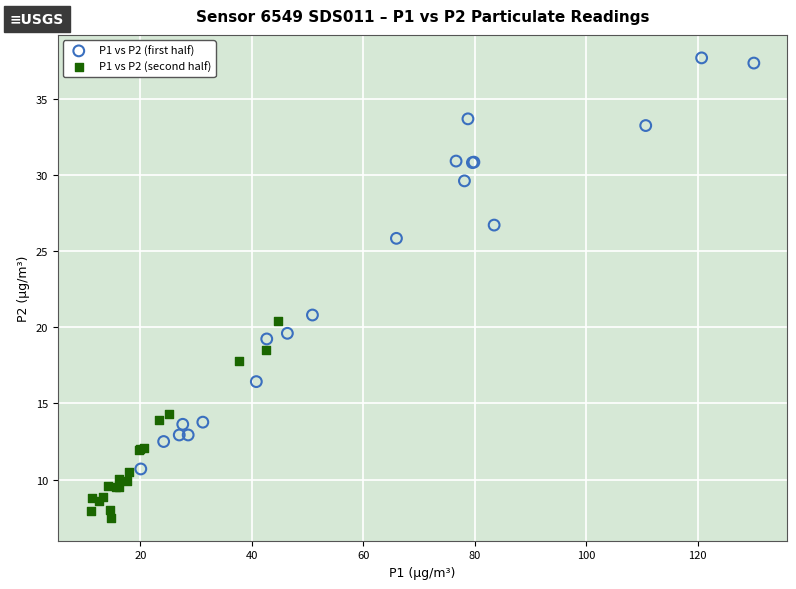

Which series has the largest Y range (max minus min)?

P1 vs P2 (first half)